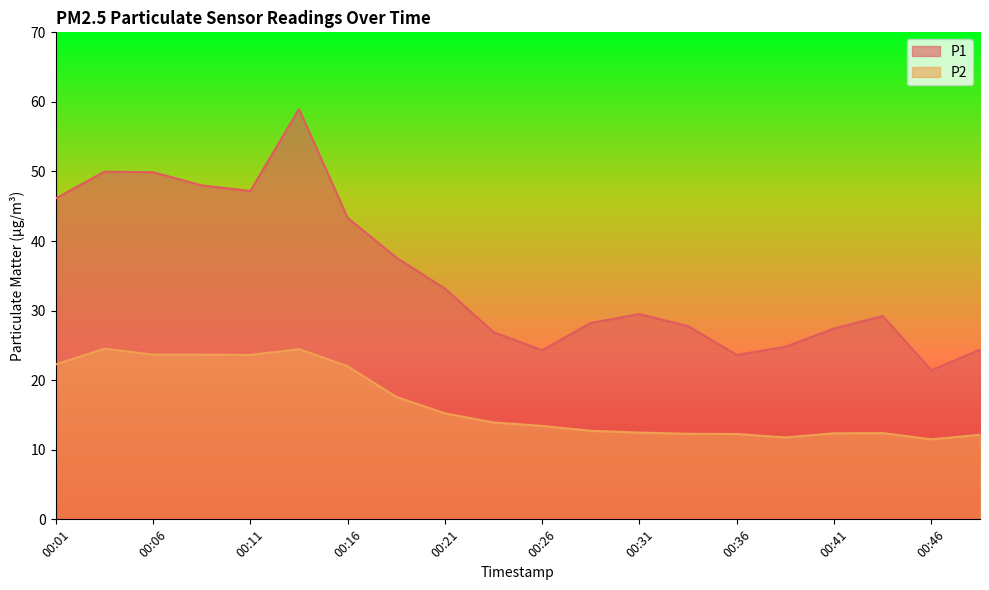

List the series in order of their peak value, highest first.

P1, P2